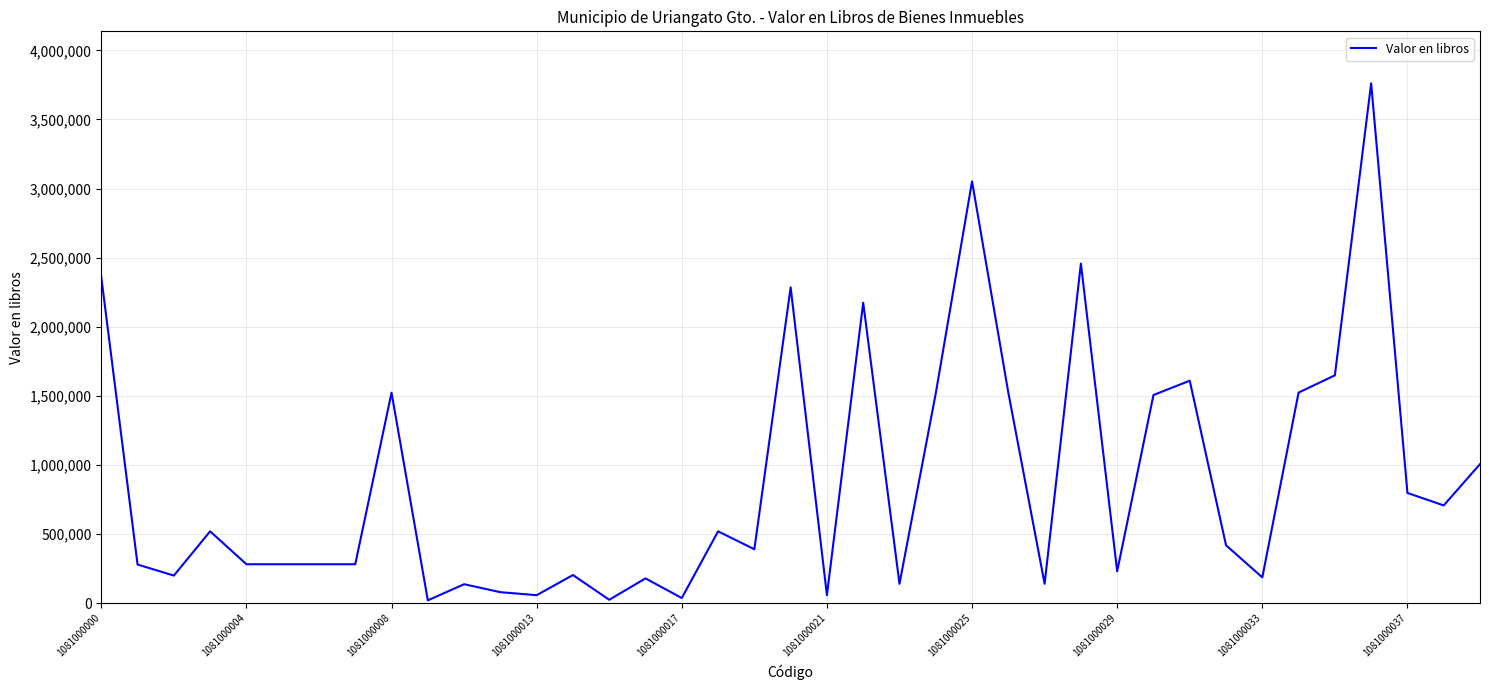

What is the greatest value displayed?

3761152.0